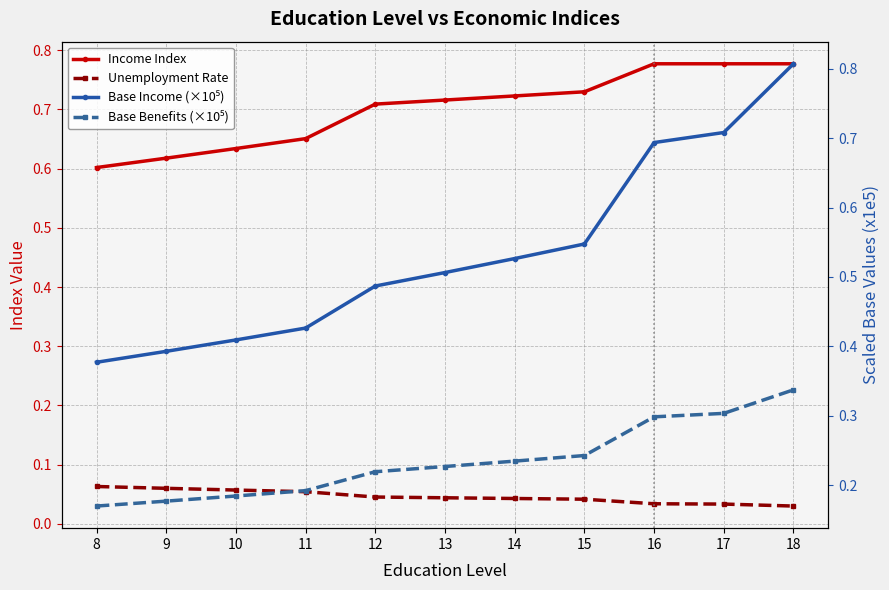

Reading right to left, transcribe all the data shown in this chart.

Income Index: 18=0.8	17=0.8	16=0.8	15=0.7	14=0.7	13=0.7	12=0.7	11=0.7	10=0.6	9=0.6	8=0.6
Unemployment Rate: 18=0.0	17=0.0	16=0.0	15=0.0	14=0.0	13=0.0	12=0.0	11=0.1	10=0.1	9=0.1	8=0.1
Base Income (×10⁵): 18=0.8	17=0.7	16=0.7	15=0.5	14=0.5	13=0.5	12=0.5	11=0.4	10=0.4	9=0.4	8=0.4
Base Benefits (×10⁵): 18=0.3	17=0.3	16=0.3	15=0.2	14=0.2	13=0.2	12=0.2	11=0.2	10=0.2	9=0.2	8=0.2